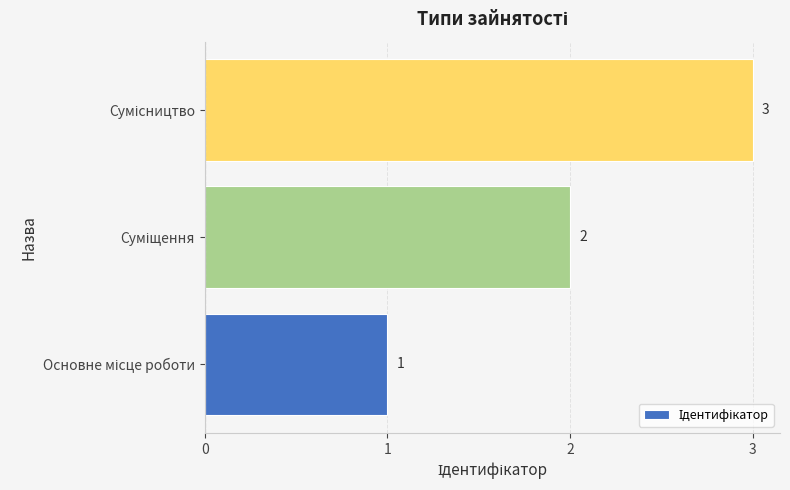

What is the sum of all values?

6